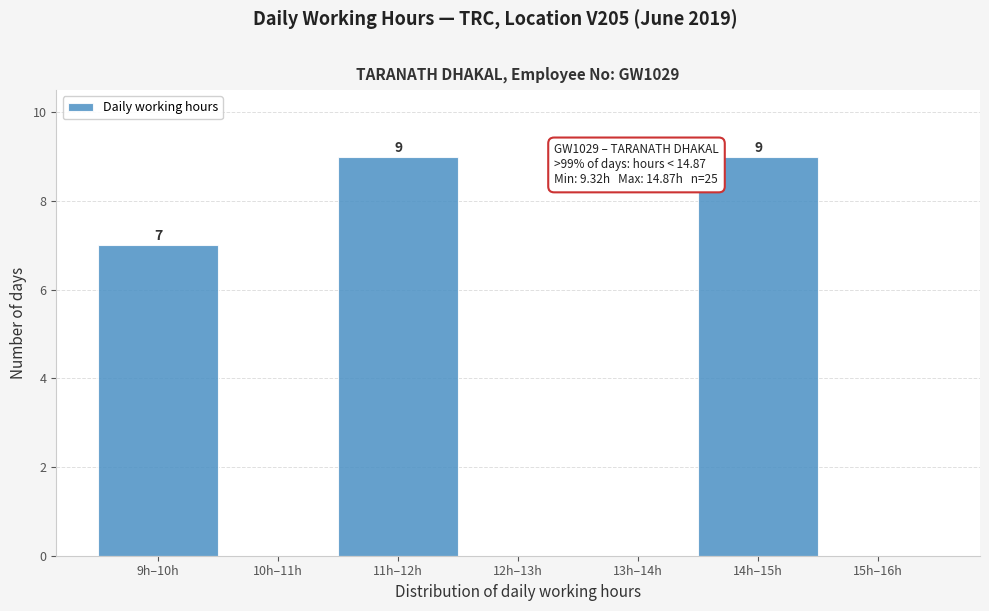

Reading left to right, transcribe all the data shown in this chart.

9h–10h=7	10h–11h=0	11h–12h=9	12h–13h=0	13h–14h=0	14h–15h=9	15h–16h=0